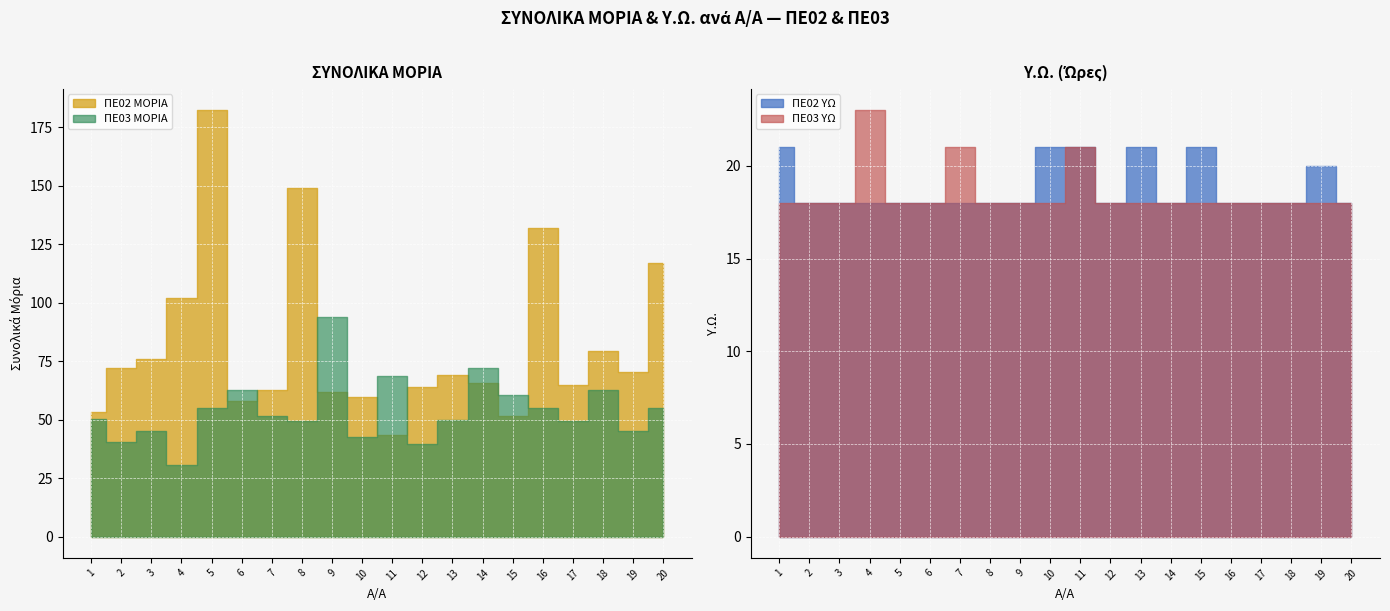

What is the spread (max minus min) of values at 4?

71.5